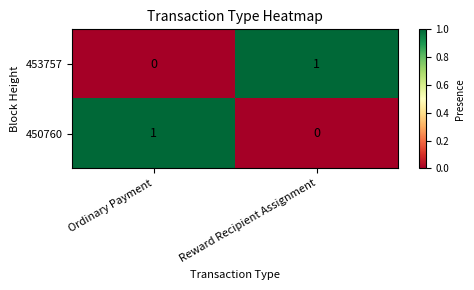

At which label is 453757 closest to 0?

Ordinary Payment